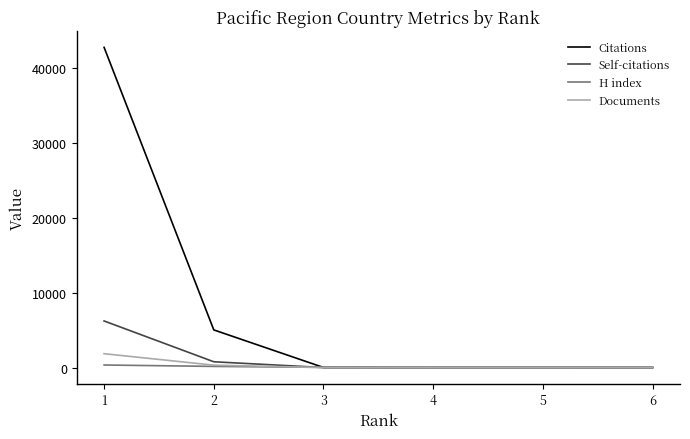

Which series has the largest range (max minus min)?

Citations